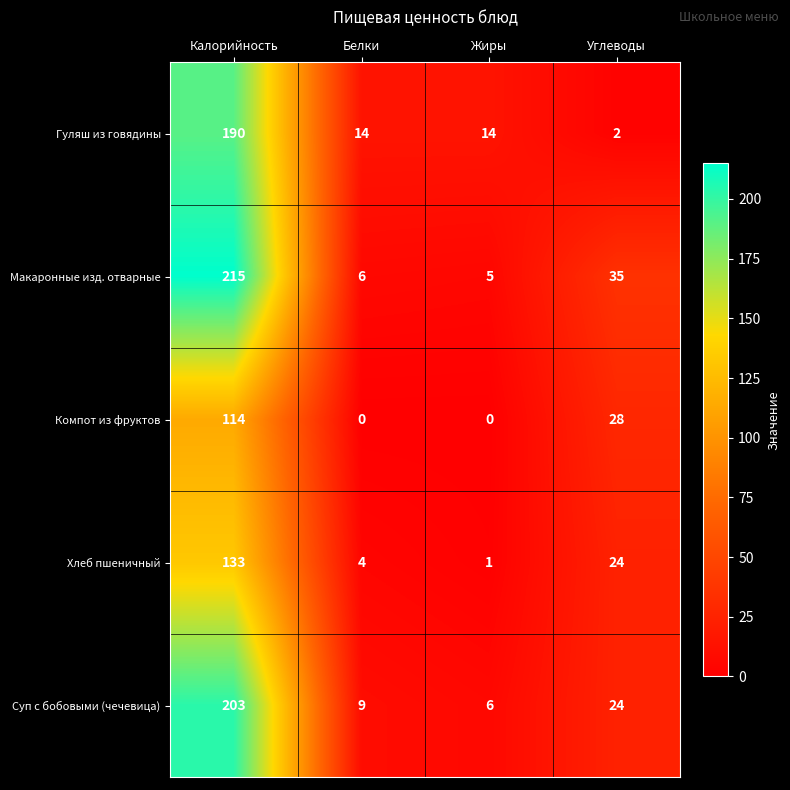

Where is Суп с бобовыми (чечевица) nearest to the value 104?

Углеводы